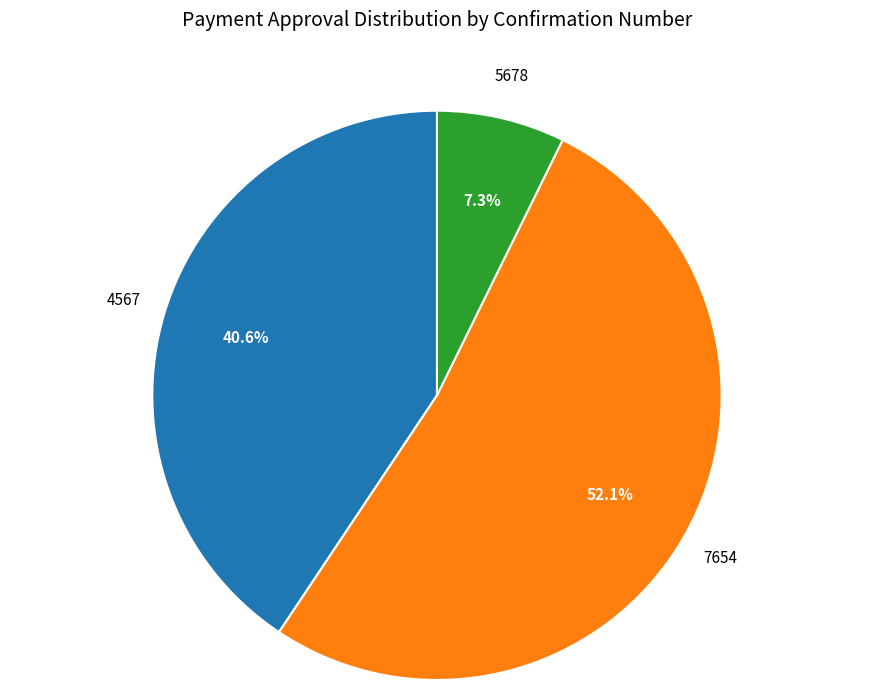

What percentage is NOT represented by 4567?

59.4%